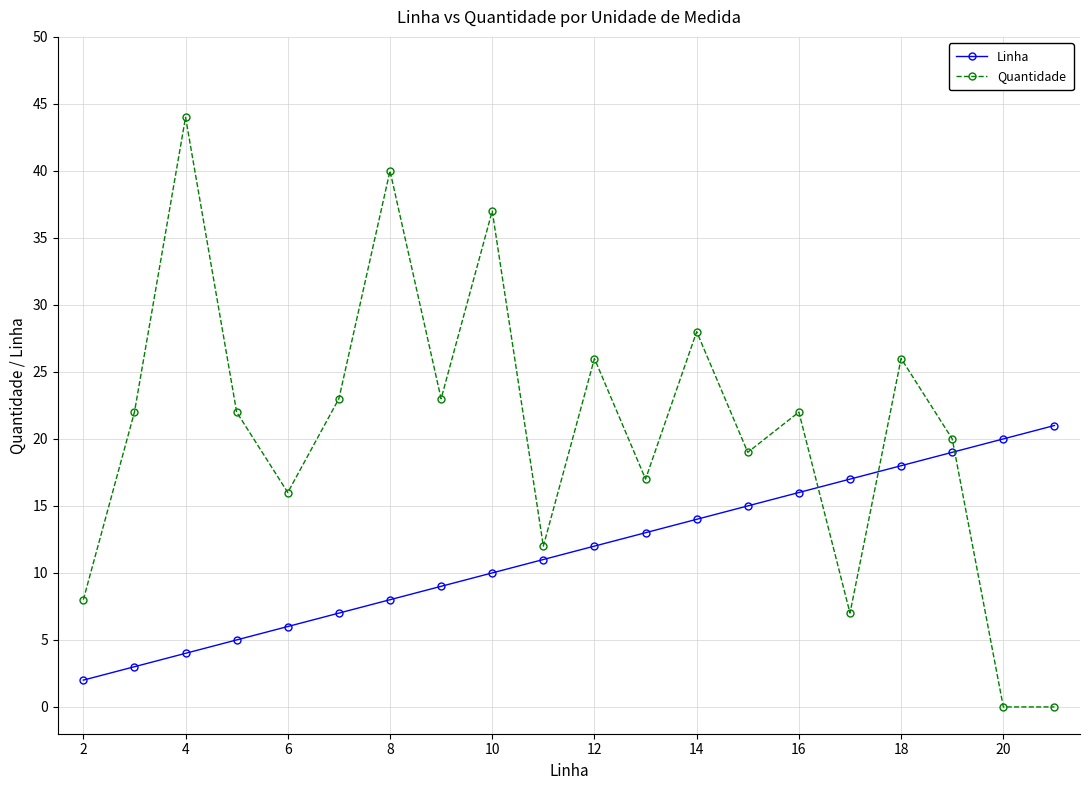

Which series has the widest spread of values?

Quantidade